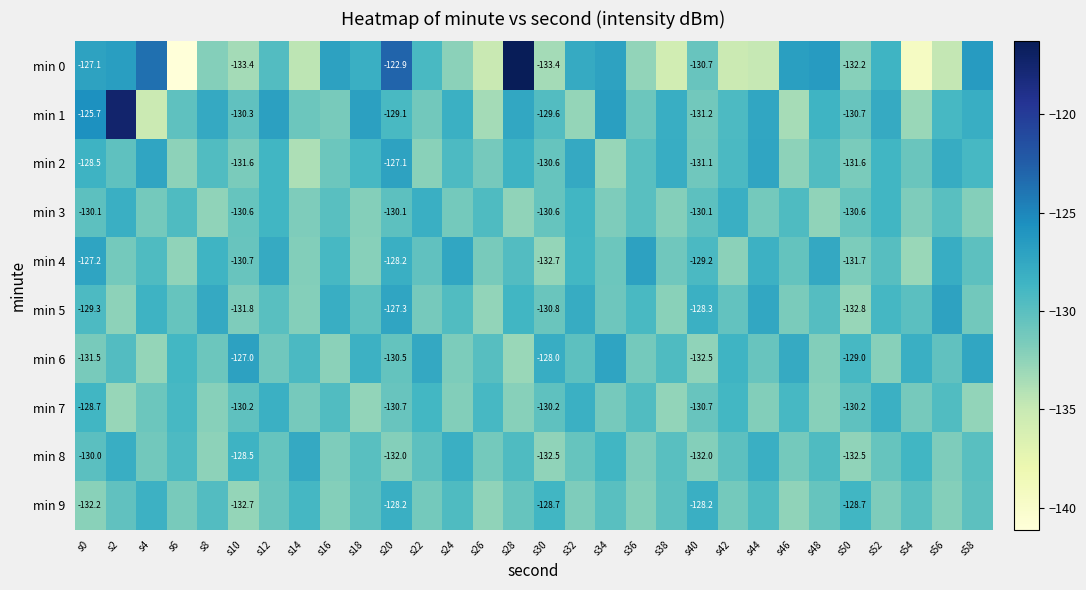

What is the maximum value shown in the chart?

-116.3